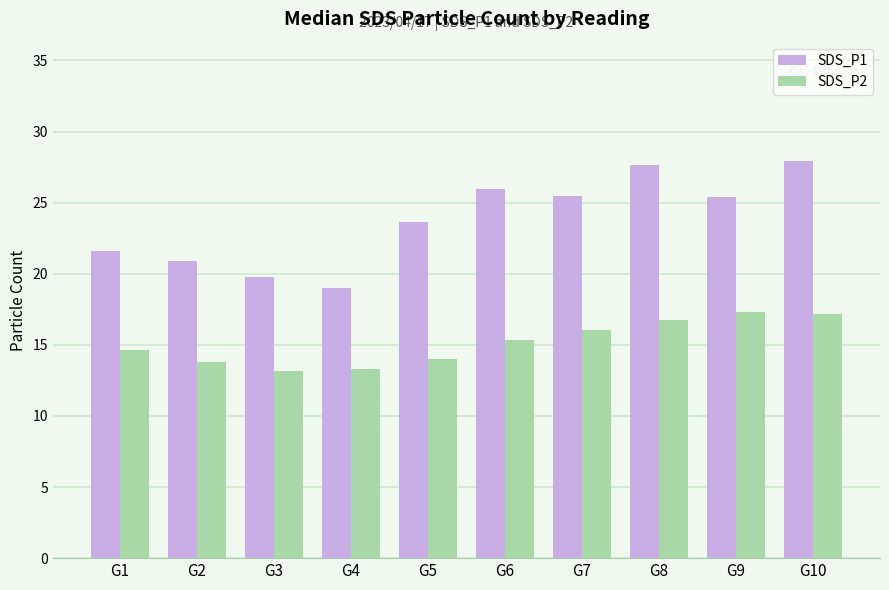

What is the lowest value of the SDS_P1 series?

19.0